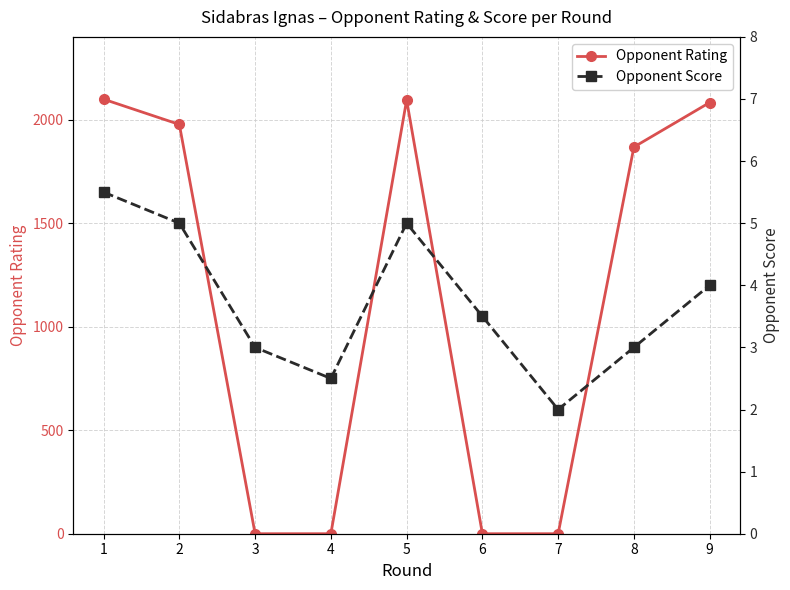

True or false: Opponent Rating has more than 1 interior local peaks.

False